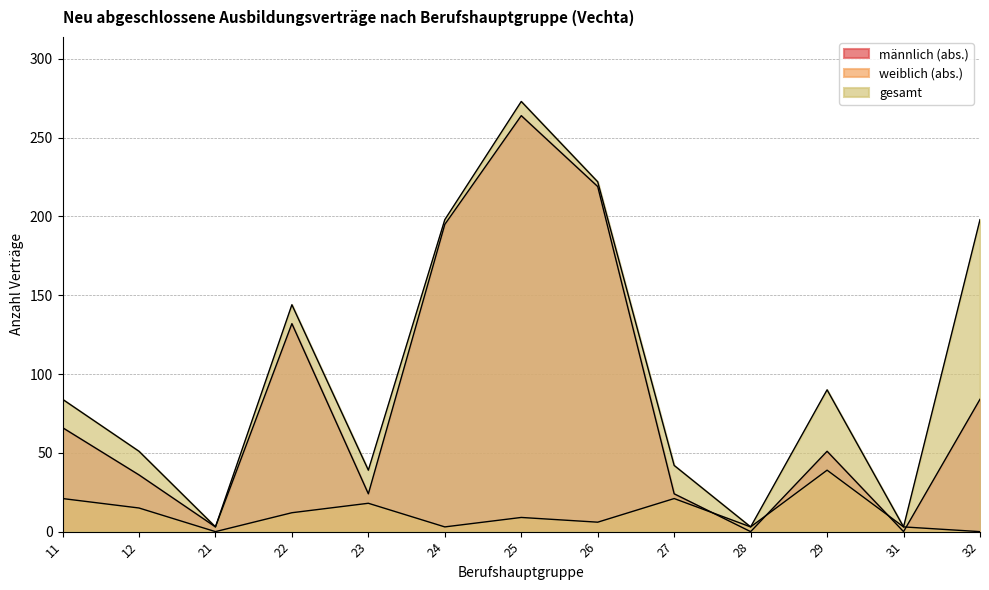

Where is the first local maximum for weiblich (abs.)?

23